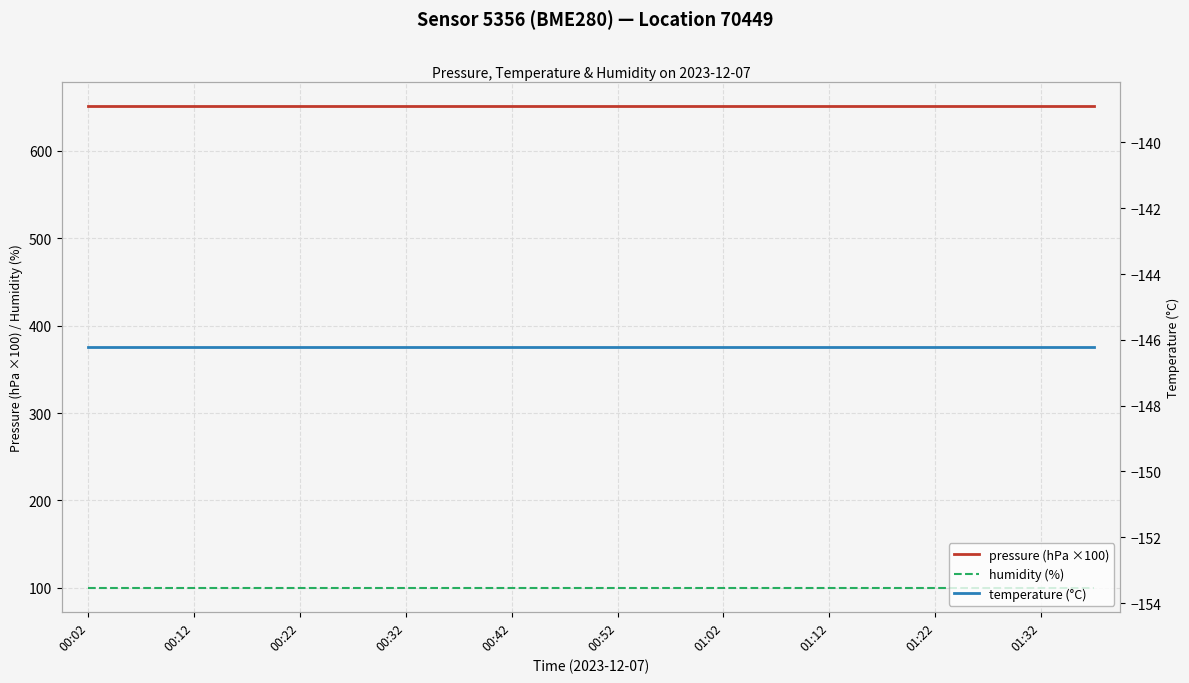

What is the lowest value of the humidity (%) series?

100.0